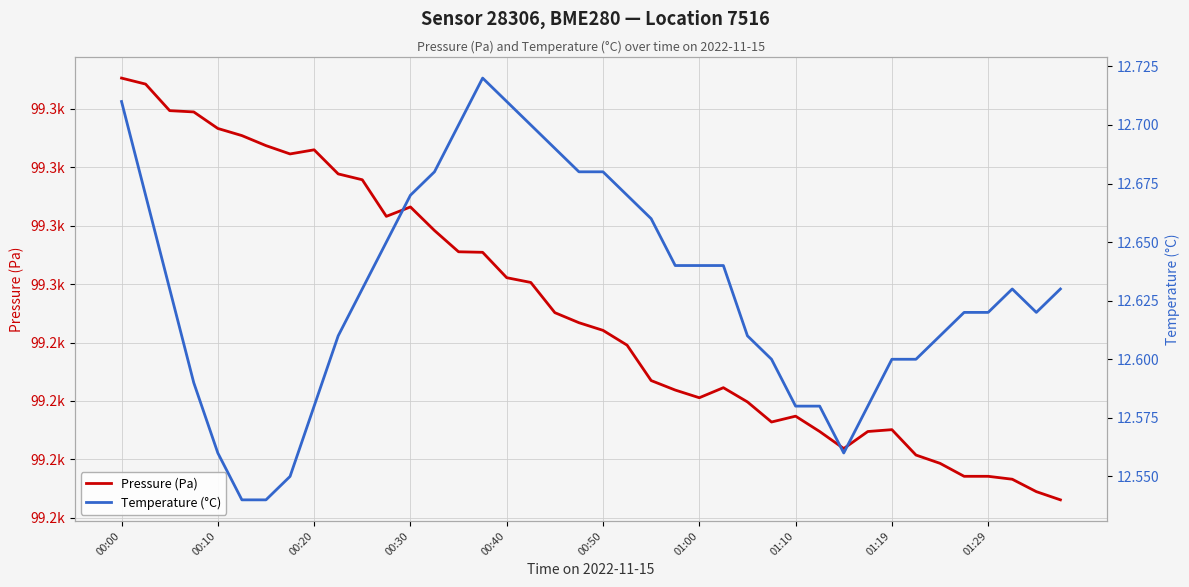

What is the sum of all Pressure (Pa) values?

3970058.9